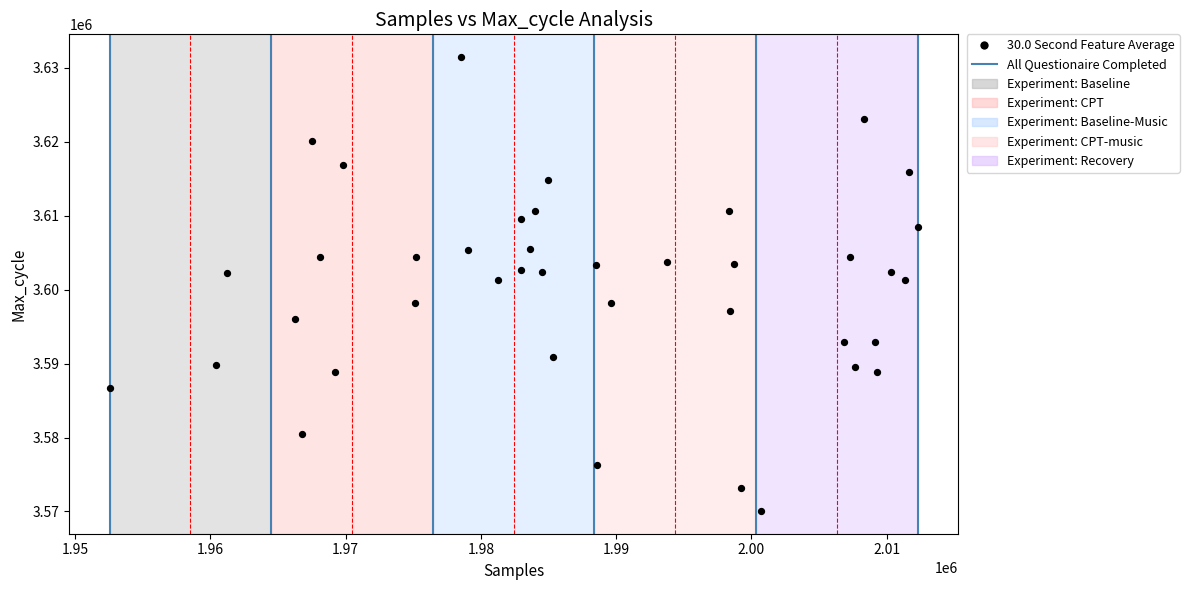

What is the range of Y values (max minus min)?

61415